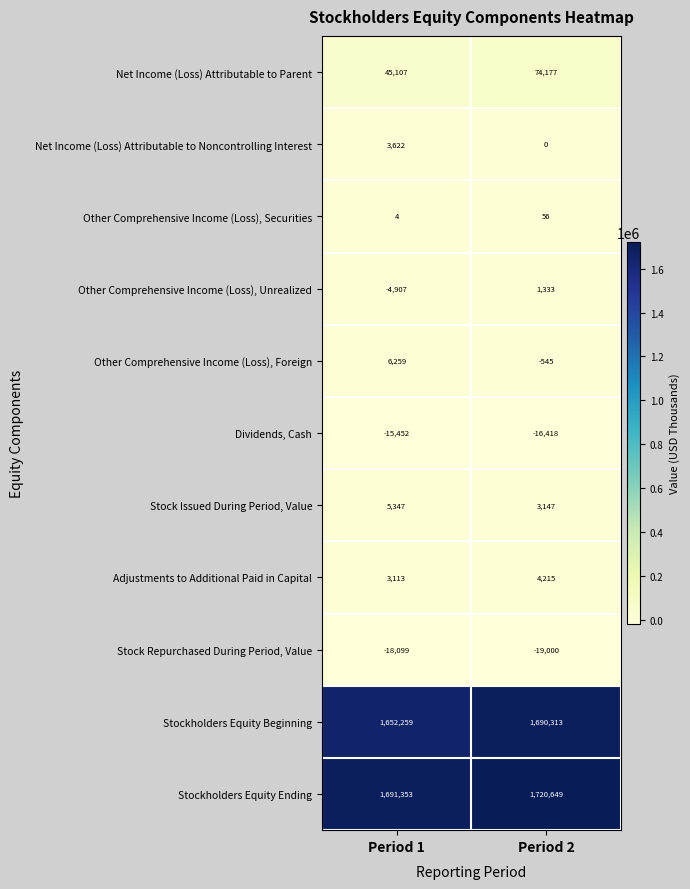

What is the sum of all Stock Repurchased During Period, Value values?

-37099